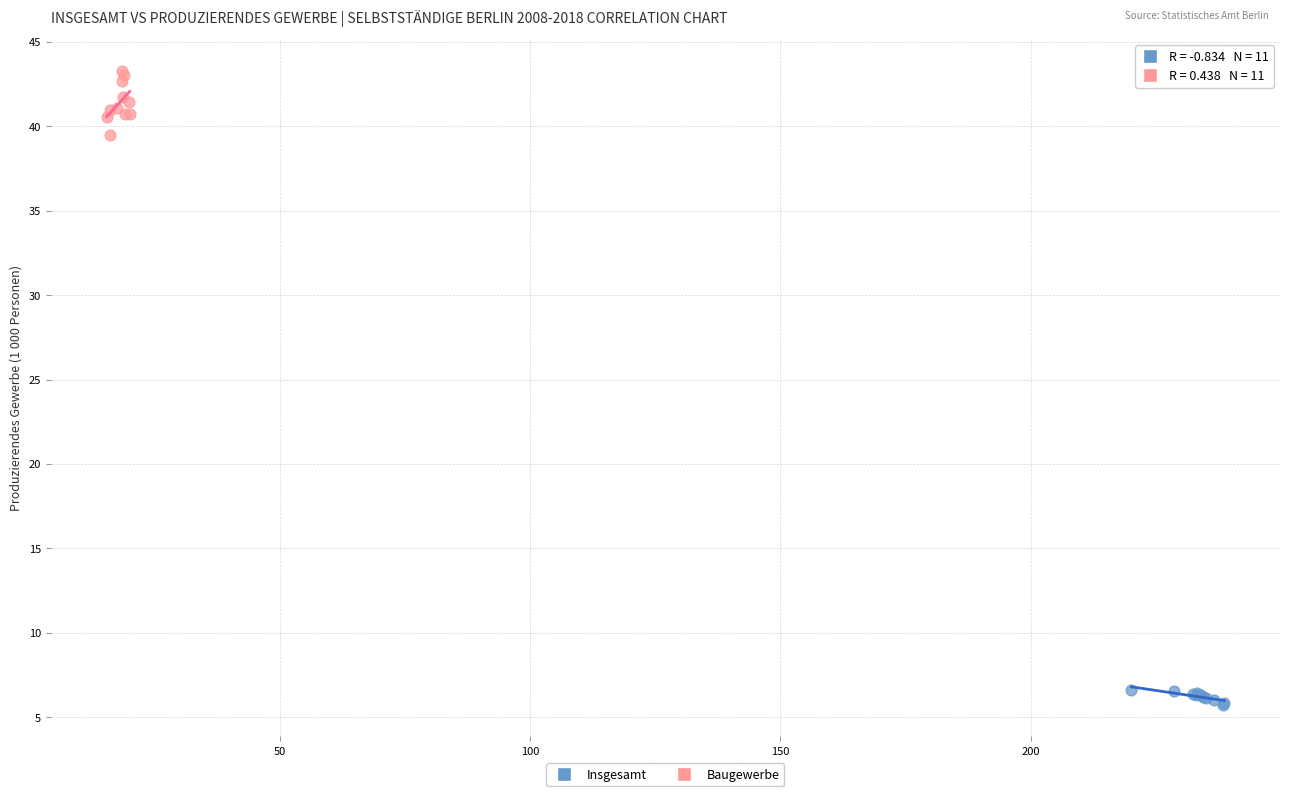

Which series contains the highest Y value?

Baugewerbe